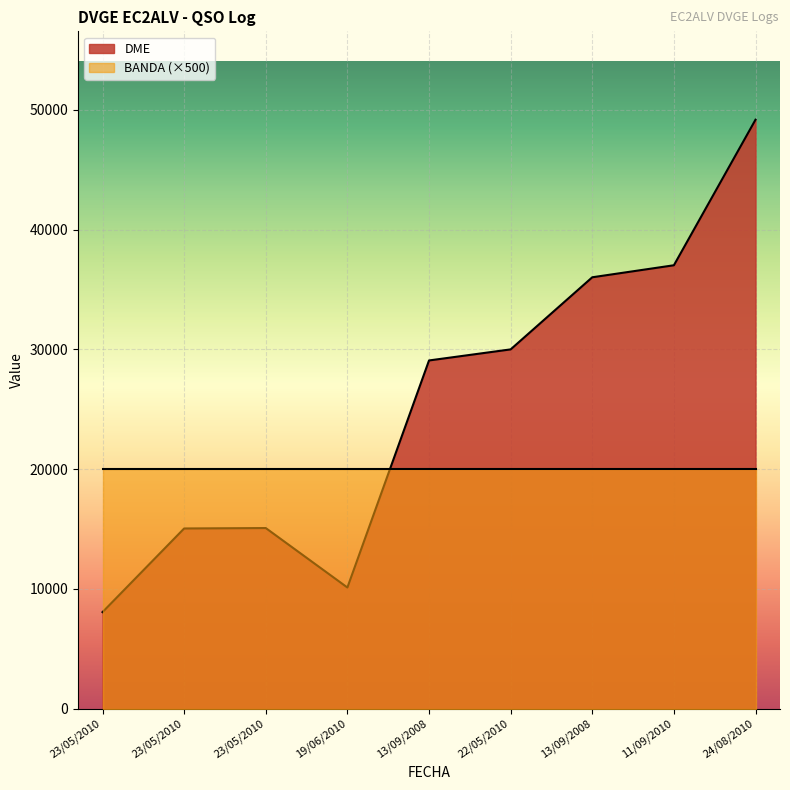

List the labels in order of value, smallest first.

23/05/2010, 19/06/2010, 23/05/2010, 23/05/2010, 13/09/2008, 22/05/2010, 13/09/2008, 11/09/2010, 24/08/2010